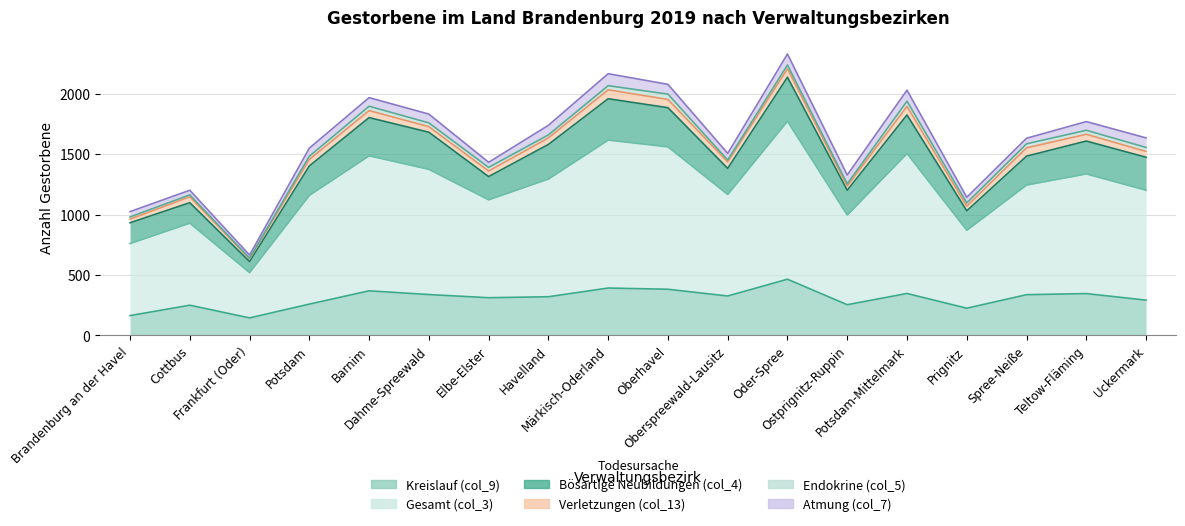

How many values in the Kreislauf (col_9) series are below 326?

9